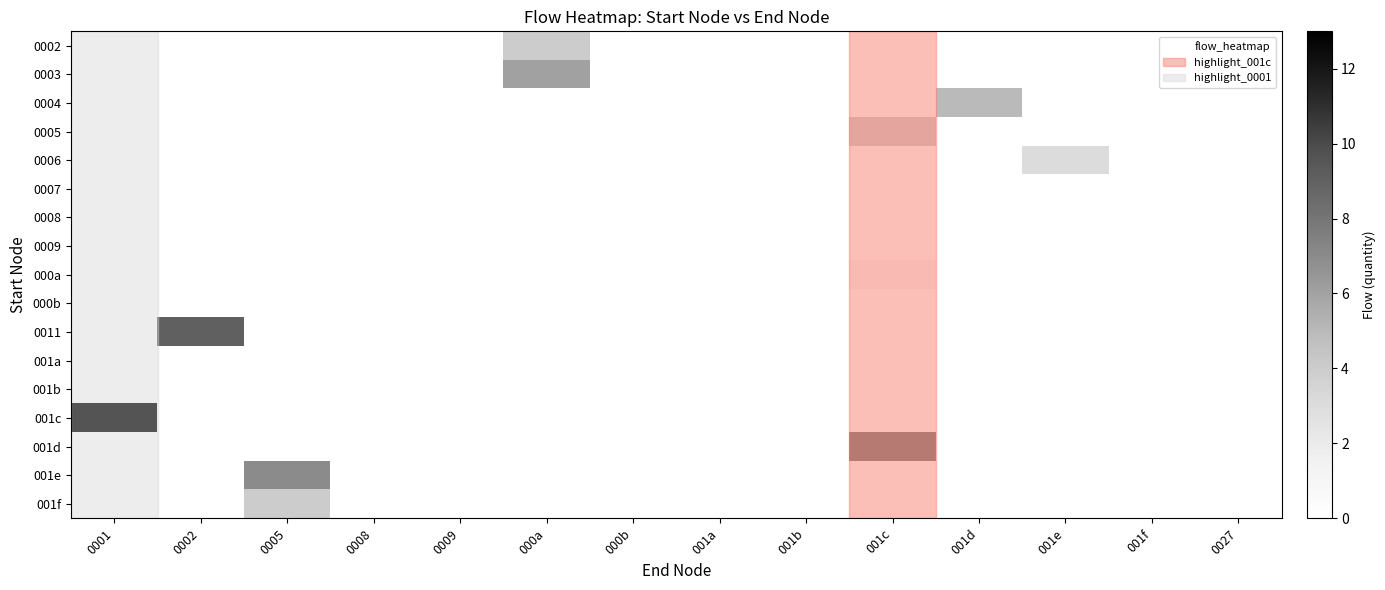

Reading left to right, transcribe all the data shown in this chart.

0002: 0001=0	0002=0	0005=0	0008=0	0009=0	000a=4	000b=0	001a=0	001b=0	001c=0	001d=0	001e=0	001f=0	0027=0
0003: 0001=0	0002=0	0005=0	0008=0	0009=0	000a=6	000b=0	001a=0	001b=0	001c=0	001d=0	001e=0	001f=0	0027=0
0004: 0001=0	0002=0	0005=0	0008=0	0009=0	000a=0	000b=0	001a=0	001b=0	001c=0	001d=5	001e=0	001f=0	0027=0
0005: 0001=0	0002=0	0005=0	0008=0	0009=0	000a=0	000b=0	001a=0	001b=0	001c=4	001d=0	001e=0	001f=0	0027=0
0006: 0001=0	0002=0	0005=0	0008=0	0009=0	000a=0	000b=0	001a=0	001b=0	001c=0	001d=0	001e=3	001f=0	0027=0
0007: 0001=0	0002=0	0005=0	0008=0	0009=0	000a=0	000b=0	001a=0	001b=0	001c=0	001d=0	001e=0	001f=0	0027=0
0008: 0001=0	0002=0	0005=0	0008=0	0009=0	000a=0	000b=0	001a=0	001b=0	001c=0	001d=0	001e=0	001f=0	0027=0
0009: 0001=0	0002=0	0005=0	0008=0	0009=0	000a=0	000b=0	001a=0	001b=0	001c=0	001d=0	001e=0	001f=0	0027=0
000a: 0001=0	0002=0	0005=0	0008=0	0009=0	000a=0	000b=0	001a=0	001b=0	001c=1	001d=0	001e=0	001f=0	0027=0
000b: 0001=0	0002=0	0005=0	0008=0	0009=0	000a=0	000b=0	001a=0	001b=0	001c=0	001d=0	001e=0	001f=0	0027=0
0011: 0001=0	0002=9	0005=0	0008=0	0009=0	000a=0	000b=0	001a=0	001b=0	001c=0	001d=0	001e=0	001f=0	0027=0
001a: 0001=0	0002=0	0005=0	0008=0	0009=0	000a=0	000b=0	001a=0	001b=0	001c=0	001d=0	001e=0	001f=0	0027=0
001b: 0001=0	0002=0	0005=0	0008=0	0009=0	000a=0	000b=0	001a=0	001b=0	001c=0	001d=0	001e=0	001f=0	0027=0
001c: 0001=13	0002=0	0005=0	0008=0	0009=0	000a=0	000b=0	001a=0	001b=0	001c=0	001d=0	001e=0	001f=0	0027=0
001d: 0001=0	0002=0	0005=0	0008=0	0009=0	000a=0	000b=0	001a=0	001b=0	001c=8	001d=0	001e=0	001f=0	0027=0
001e: 0001=0	0002=0	0005=7	0008=0	0009=0	000a=0	000b=0	001a=0	001b=0	001c=0	001d=0	001e=0	001f=0	0027=0
001f: 0001=0	0002=0	0005=4	0008=0	0009=0	000a=0	000b=0	001a=0	001b=0	001c=0	001d=0	001e=0	001f=0	0027=0